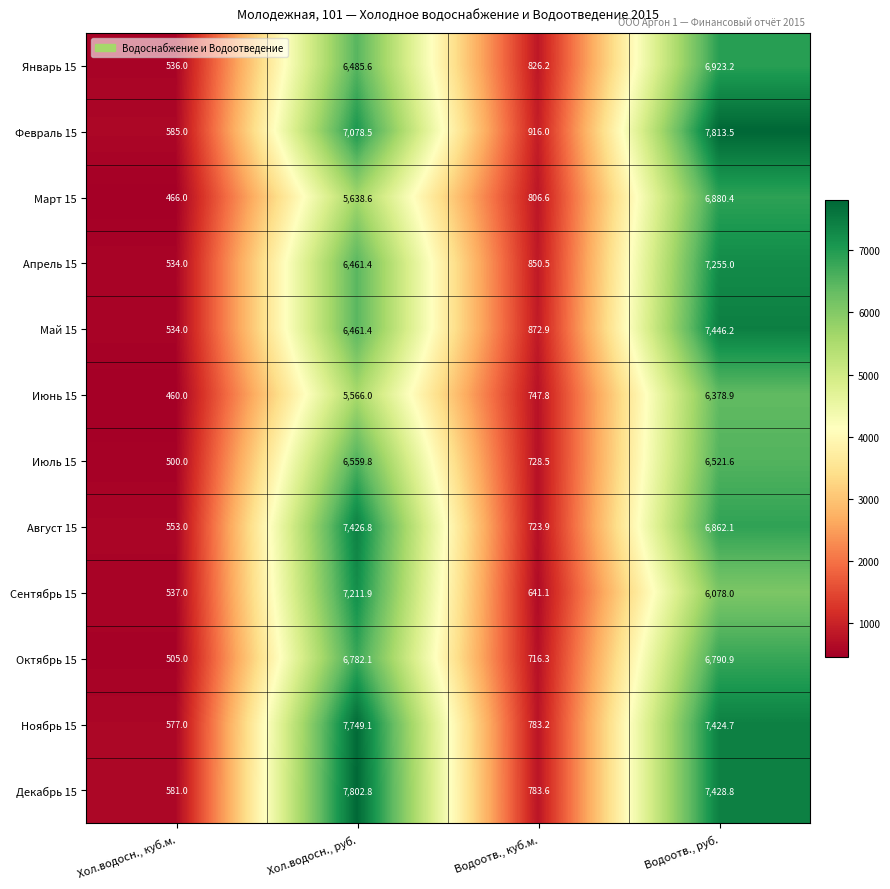

Which series has the largest total across all categories?

Декабрь 15